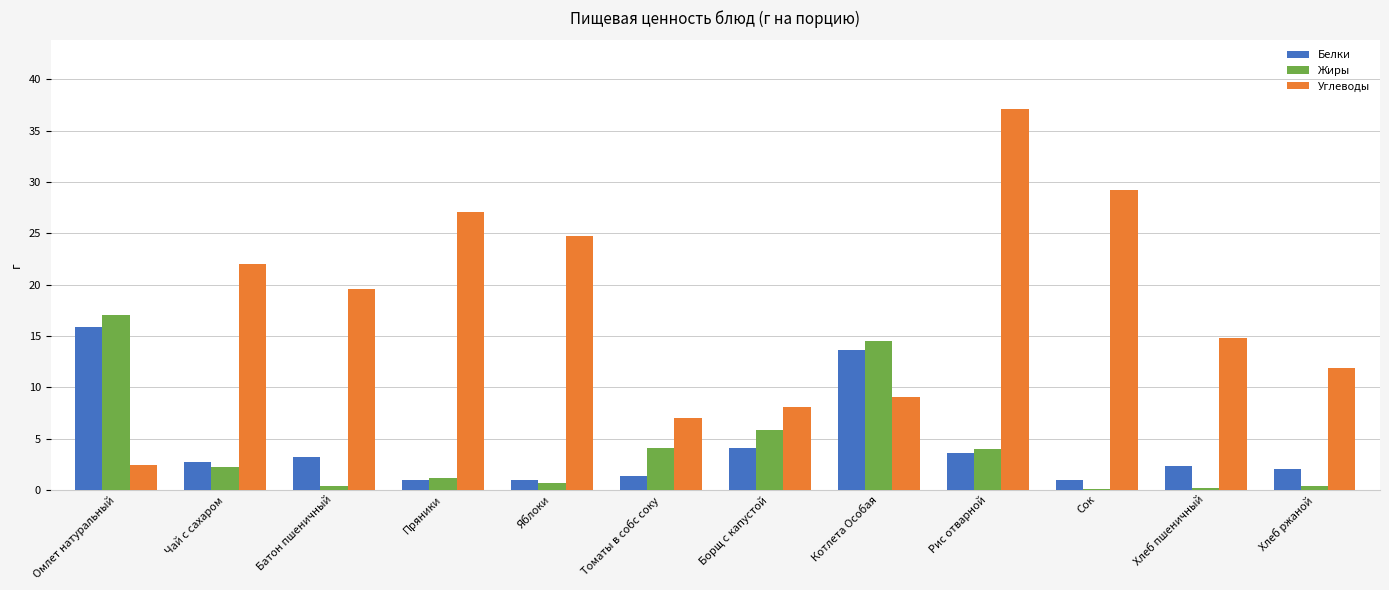

What is the average value of the Углеводы series?

17.7